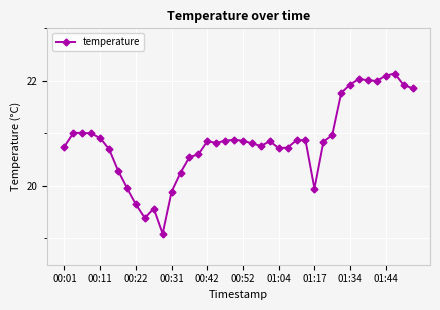

How many lines are shown in the chart?

1